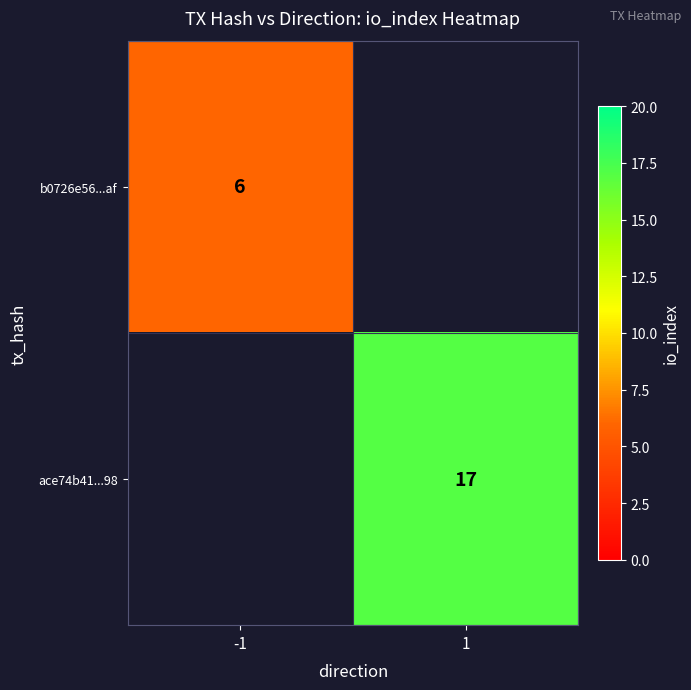

At how many categories does at least one series exceed 13?

1